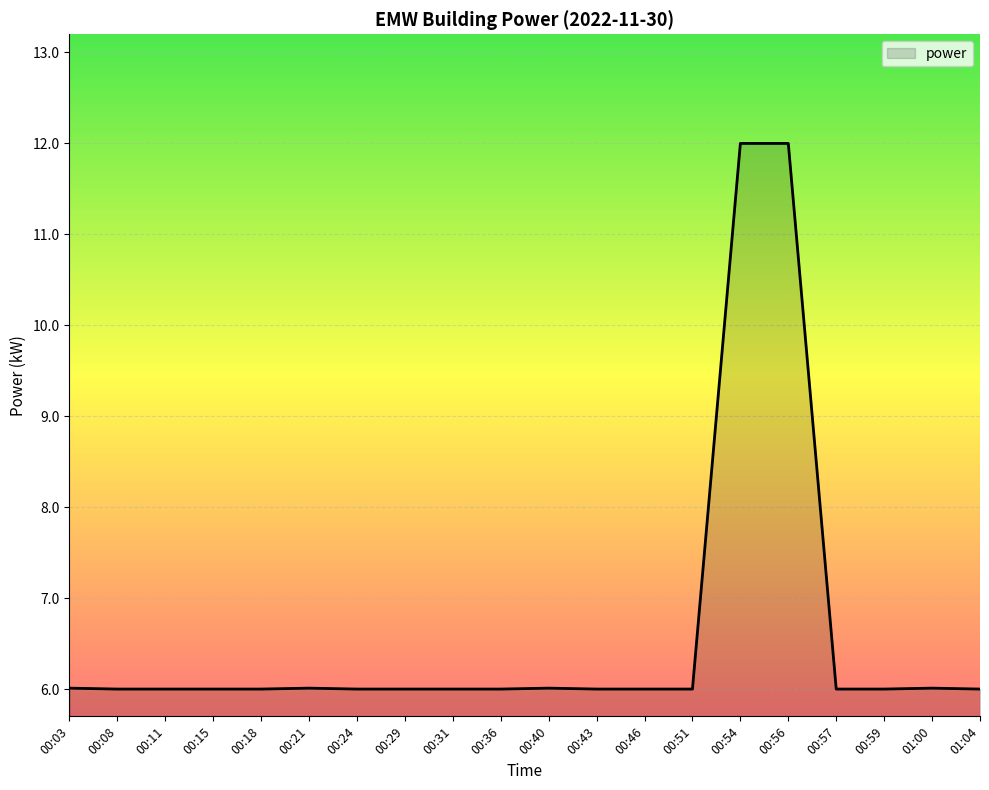

Is it true that the value at 00:59 is 3.2?

False